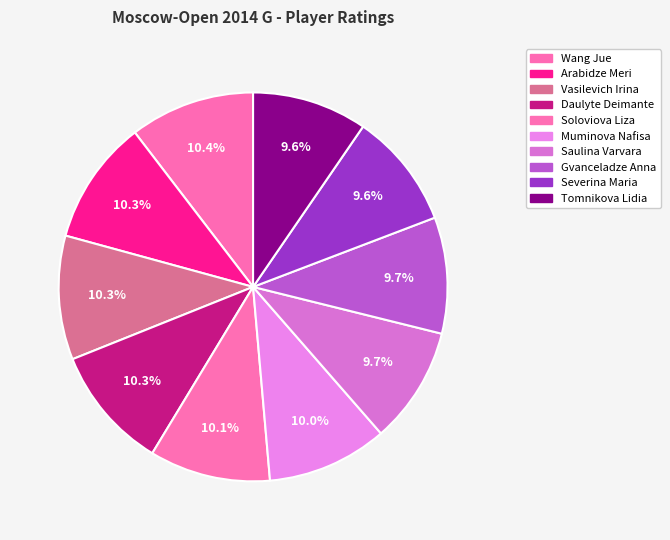

To the nearest percent, what portion does Gvanceladze Anna represent?

10%